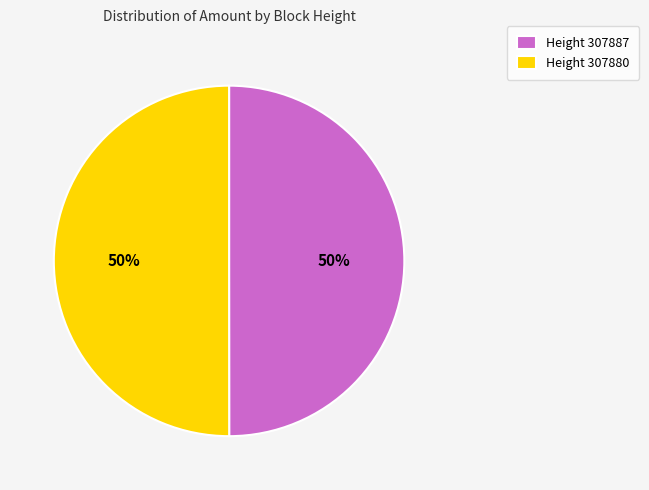

To the nearest percent, what percentage of the pie is Height 307880?

50%